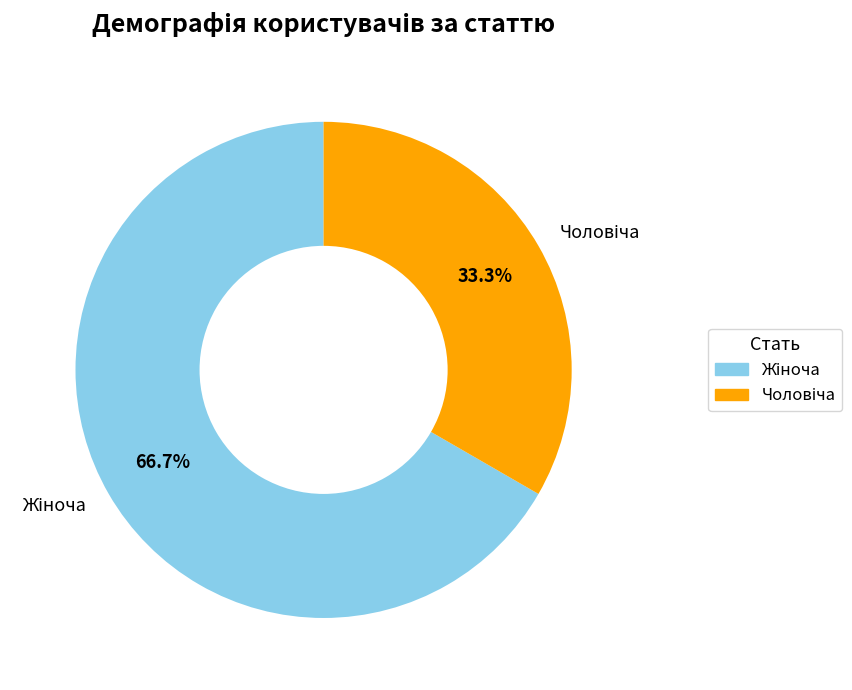

Does any single category account for the majority?

Yes